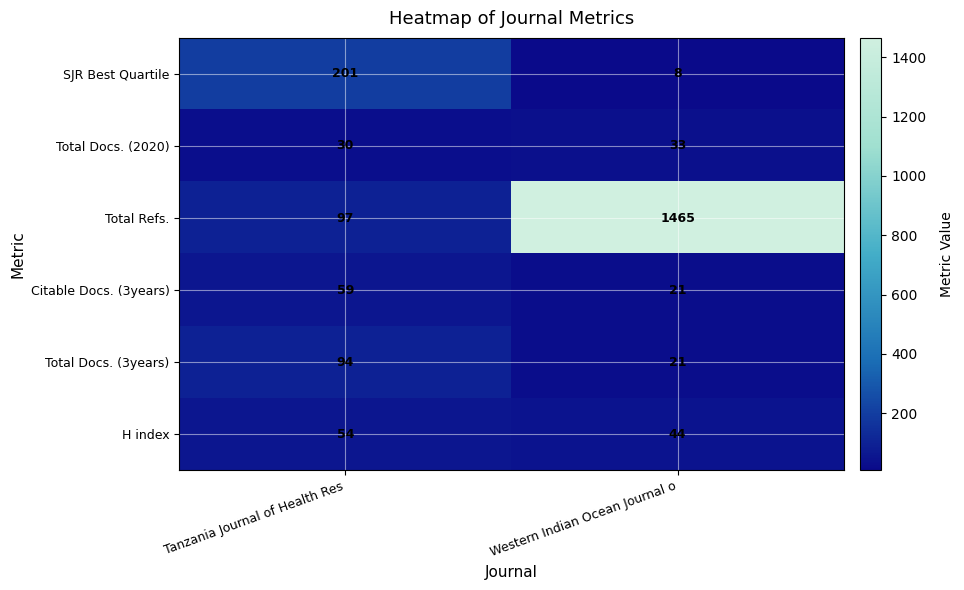

Which label corresponds to the largest value in the chart?

Western Indian Ocean Journal o